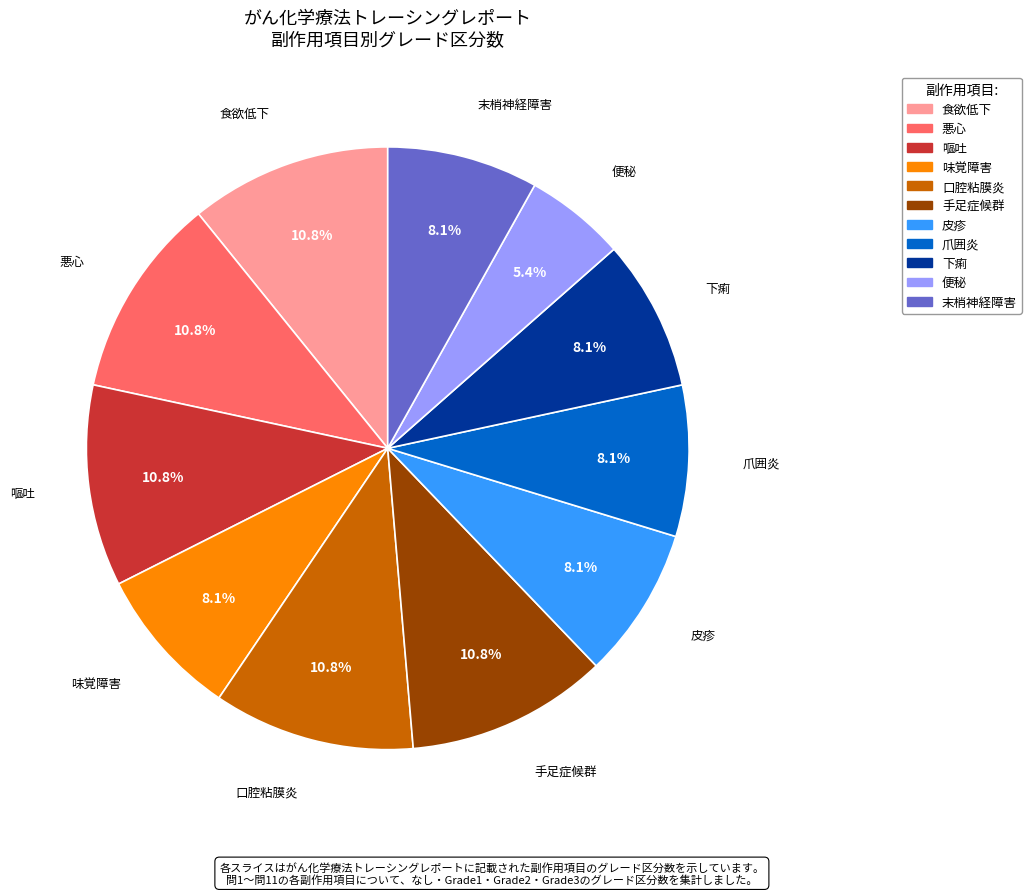

Which slice is the smallest?

便秘